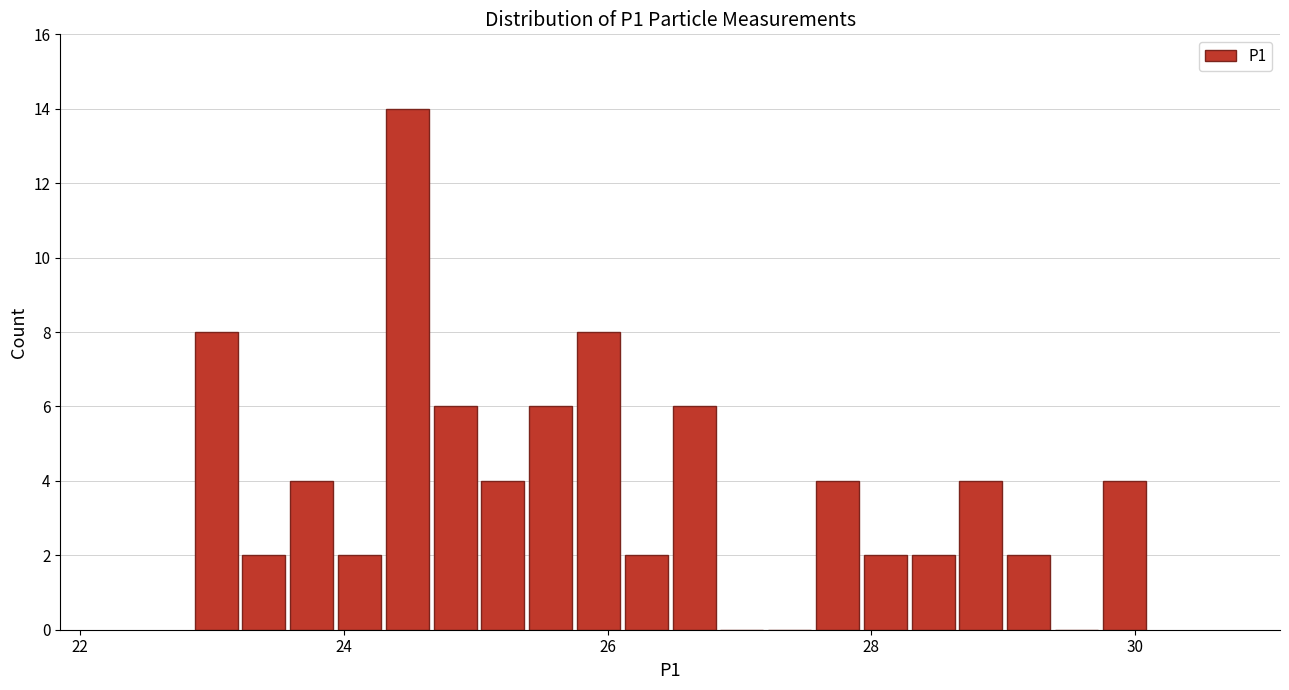

Around what value on the x-axis is the tallest bar? Give the approximate position of its centre, as read against the axis.

24.4